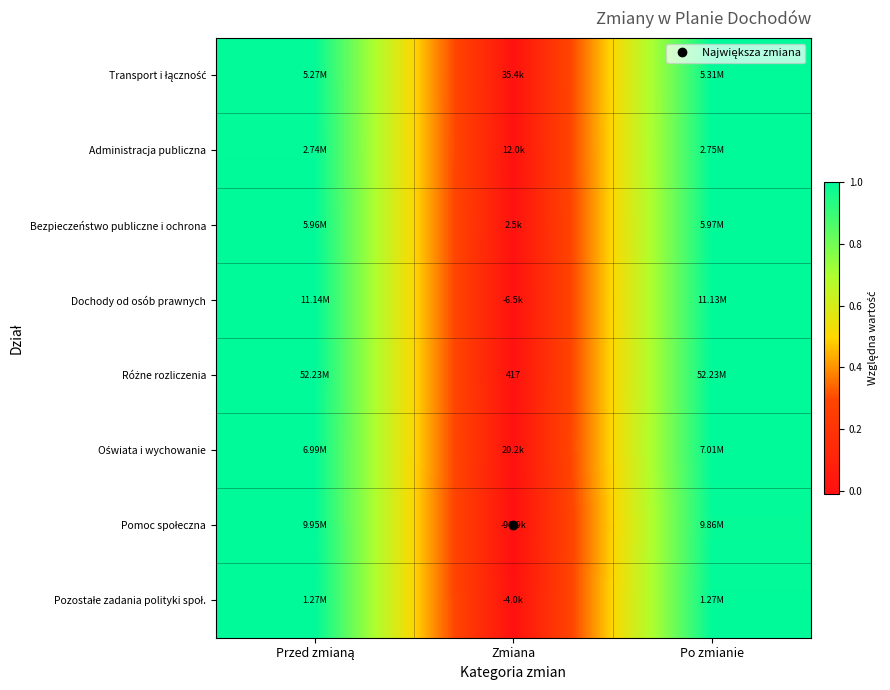

Between Po zmianie and Przed zmianą, which is larger?

Po zmianie